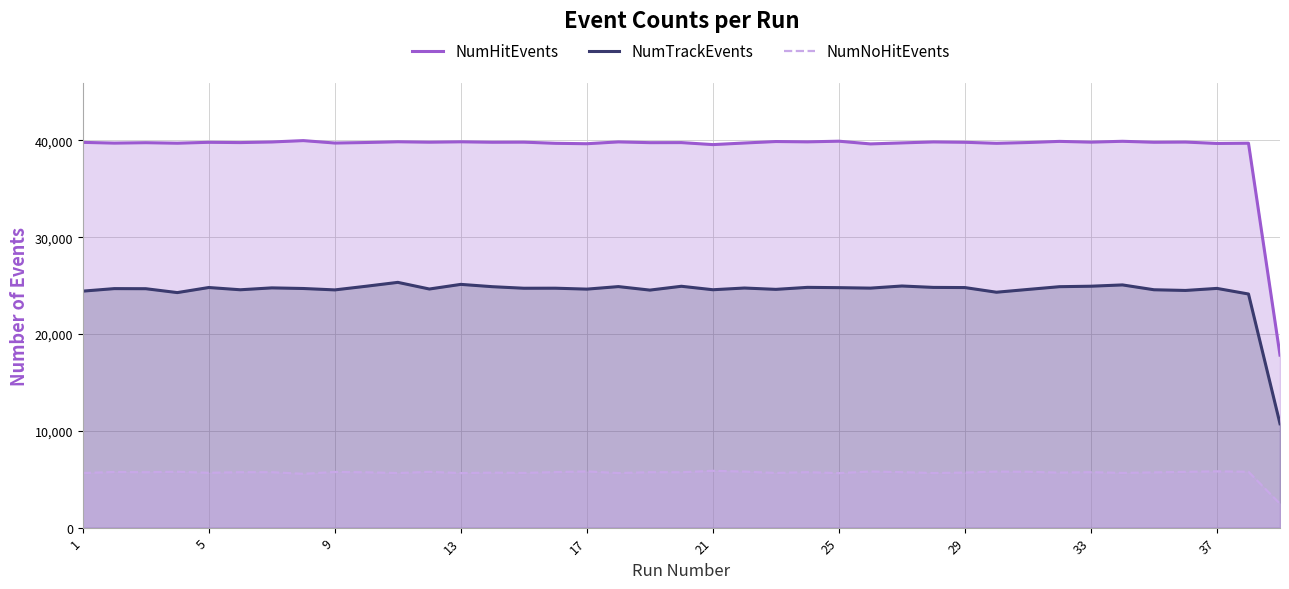

True or false: NumHitEvents and NumTrackEvents intersect in this chart.

False